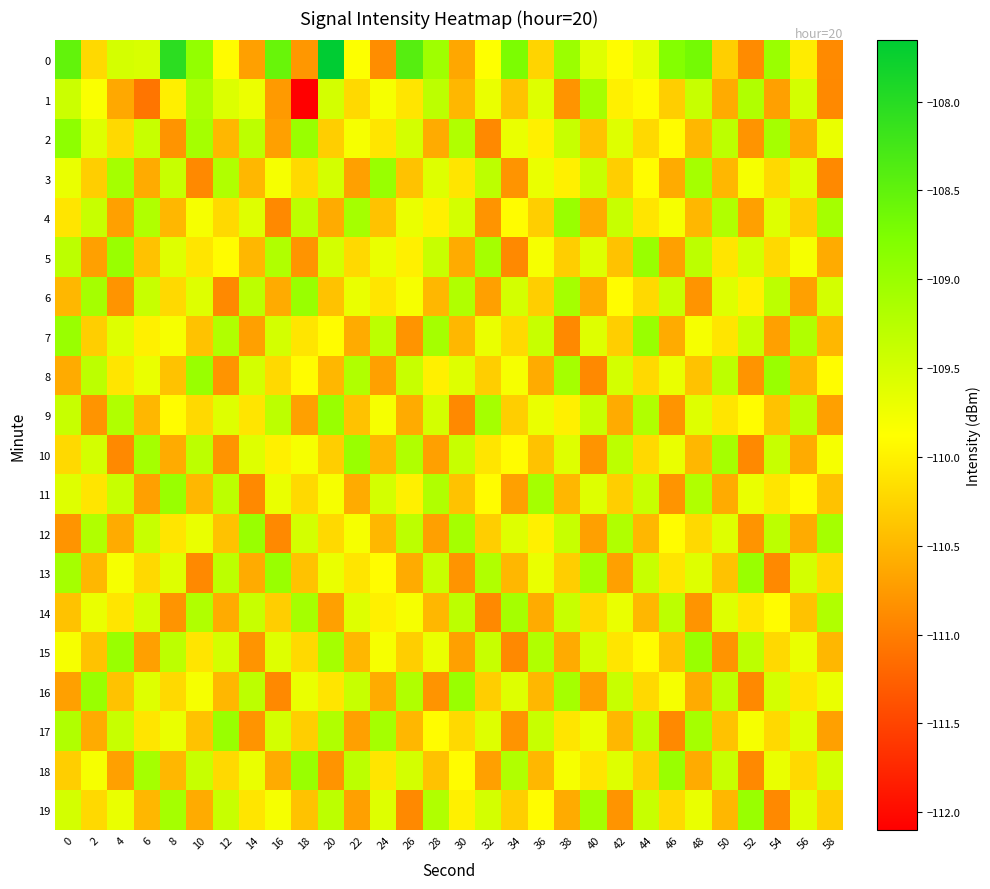

At 14, list the series in order from smallest to largest.

11, 15, 17, 7, 0, 13, 3, 5, 9, 19, 1, 18, 4, 10, 8, 14, 2, 6, 16, 12